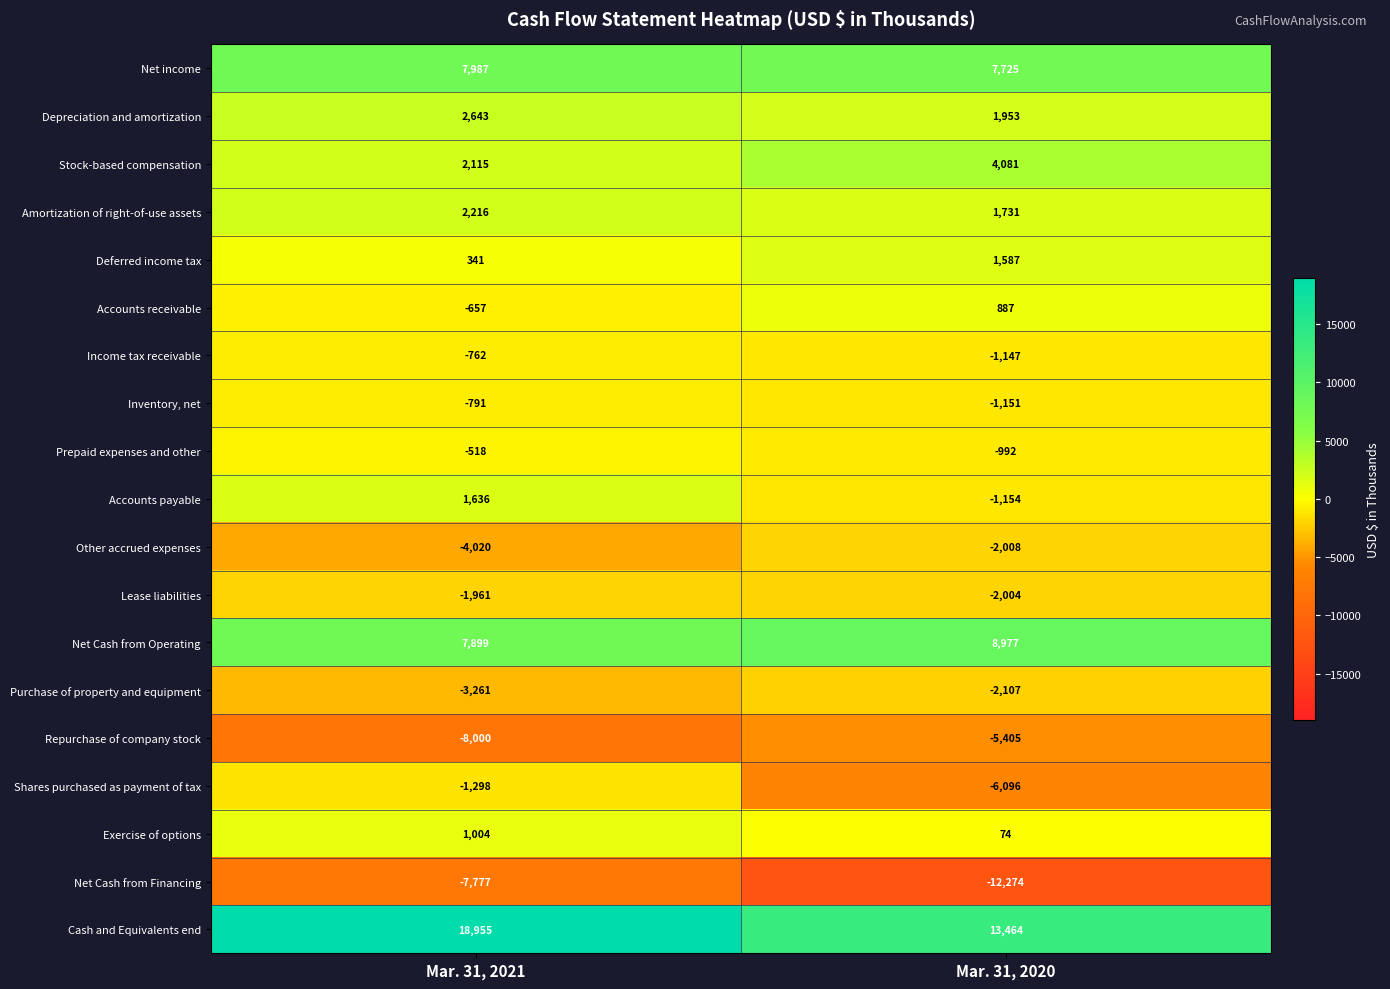

Is it true that Net Cash from Operating equals 2387 at Mar. 31, 2020?

False